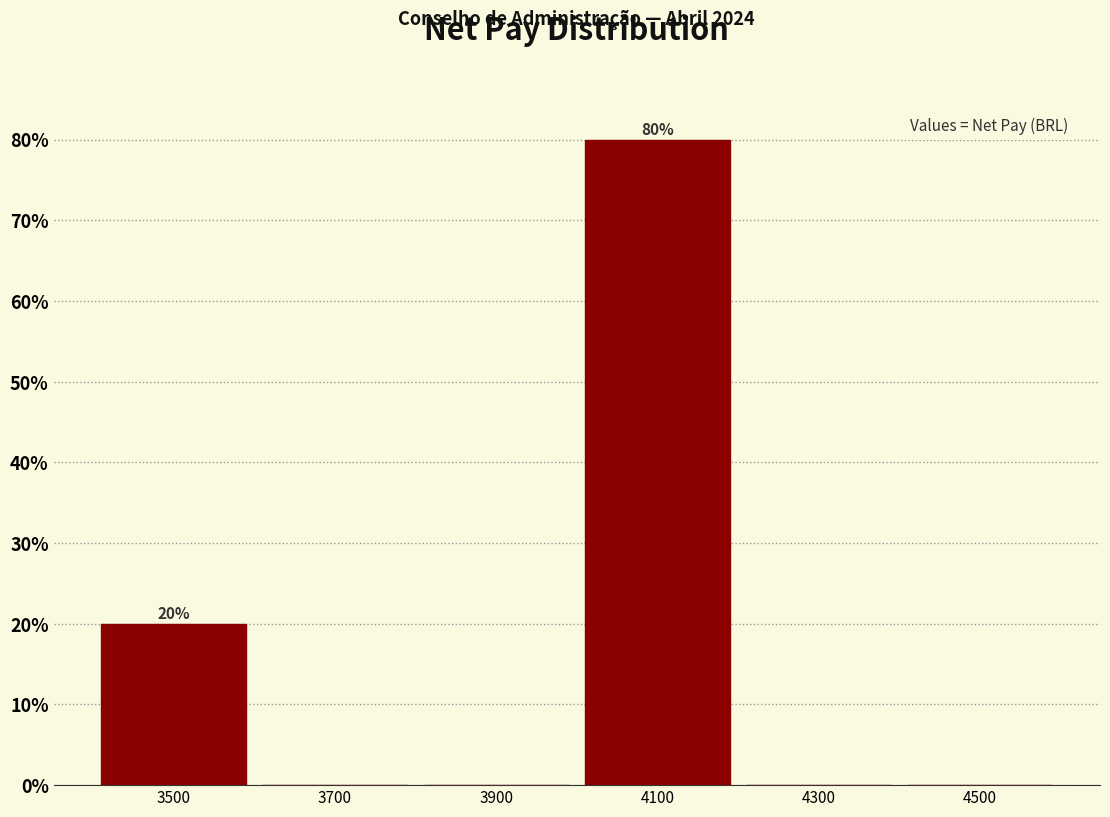

Over which range of the x-axis is the bar tallest?

4000 to 4200